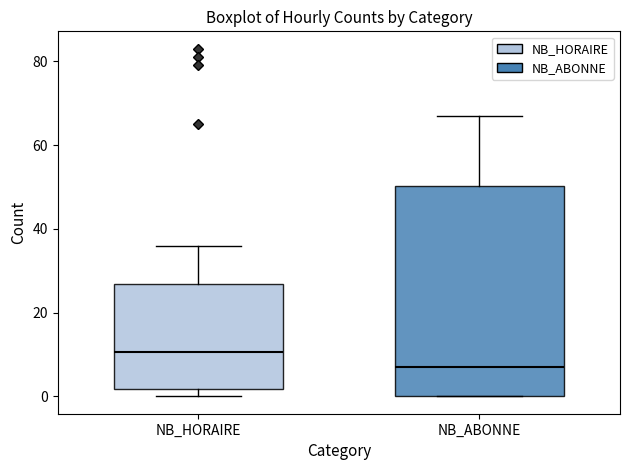

Which box's median line is the lowest?

NB_ABONNE